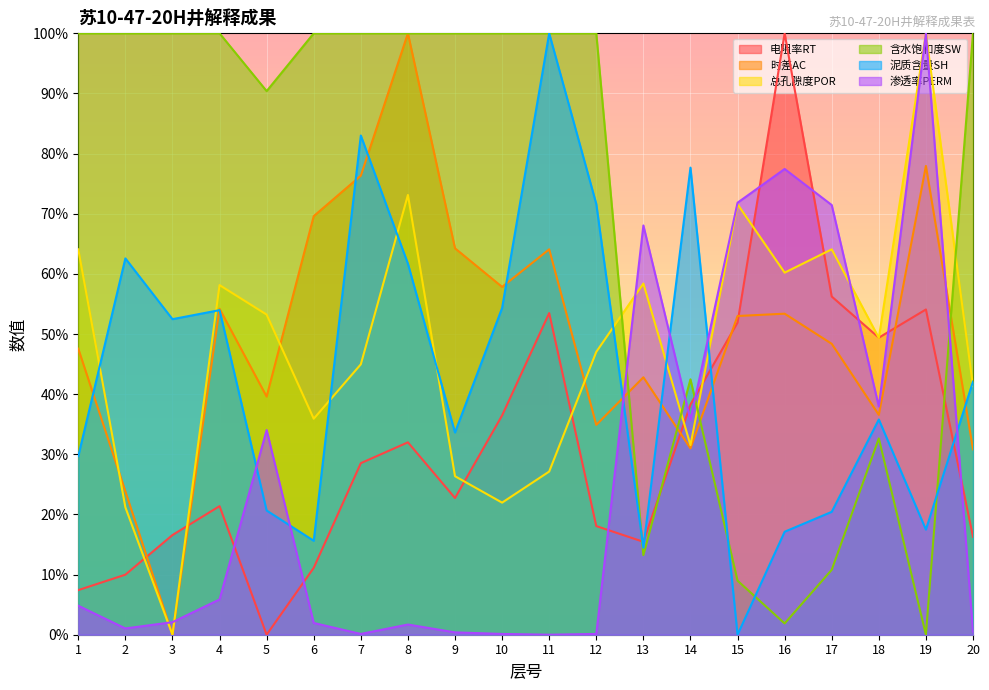

True or false: 含水饱和度SW has a value of 0.3 at 5.

False